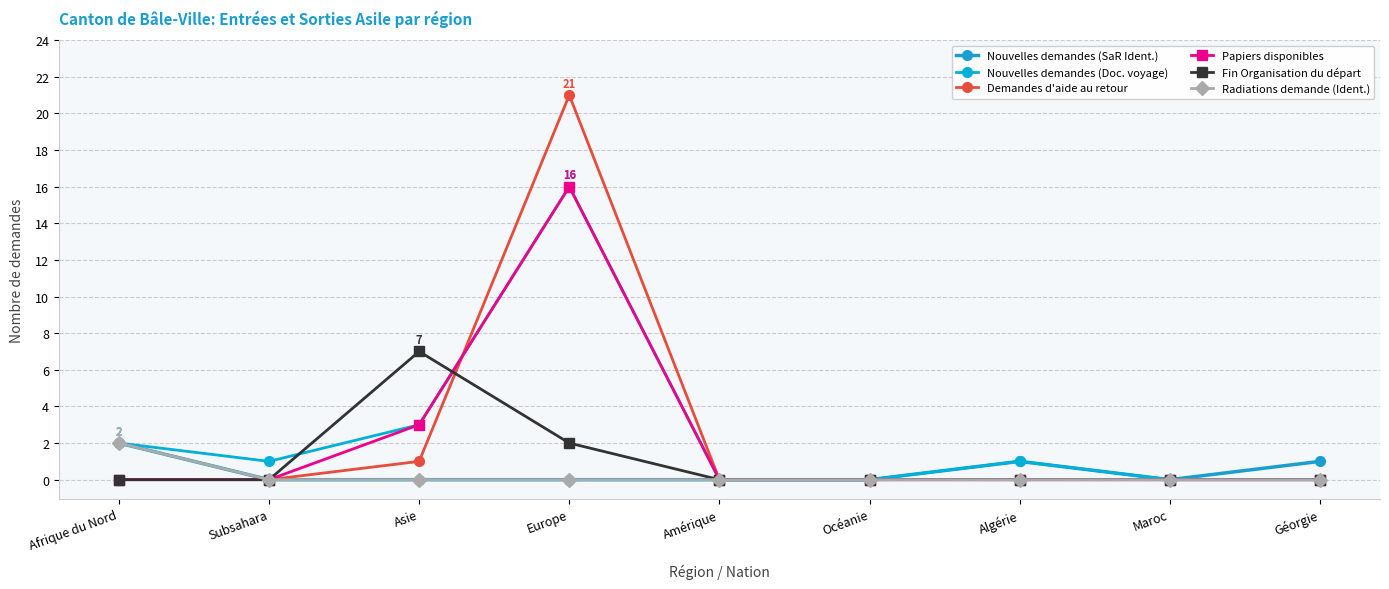

At which category is the sum across all series the highest?

Europe